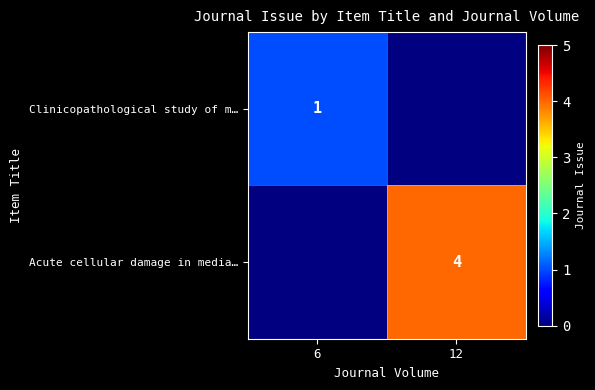

True or false: Clinicopathological study of m… has a value of 2 at 6.

False